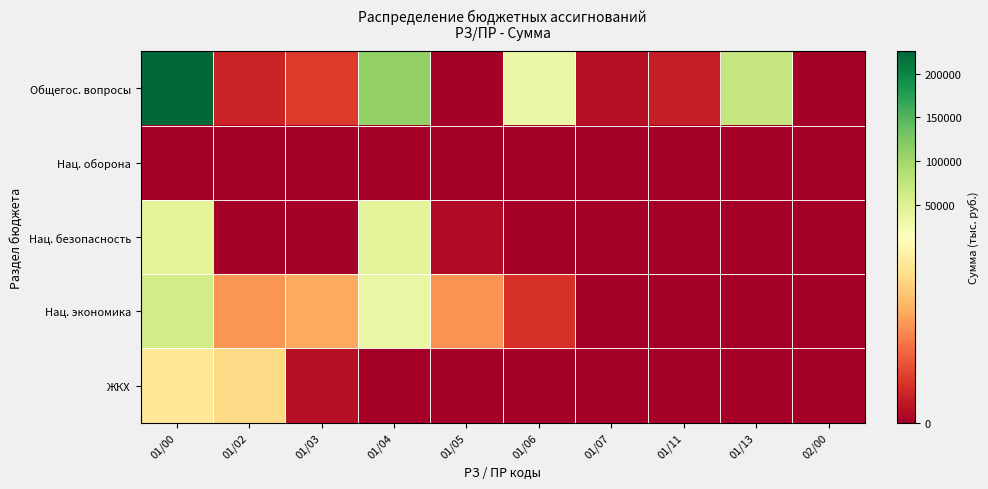

Which series changed the most between 01/00 and 01/11?

Общегос. вопросы